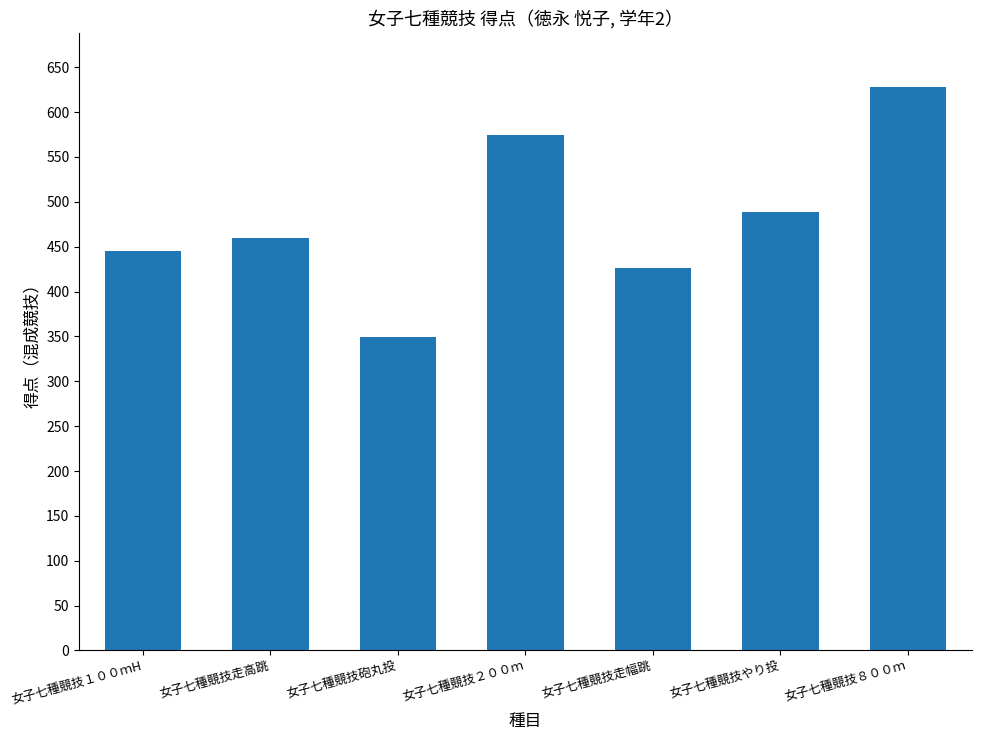

What is the change in value from 女子七種競技１００ｍH to 女子七種競技砲丸投?

-96